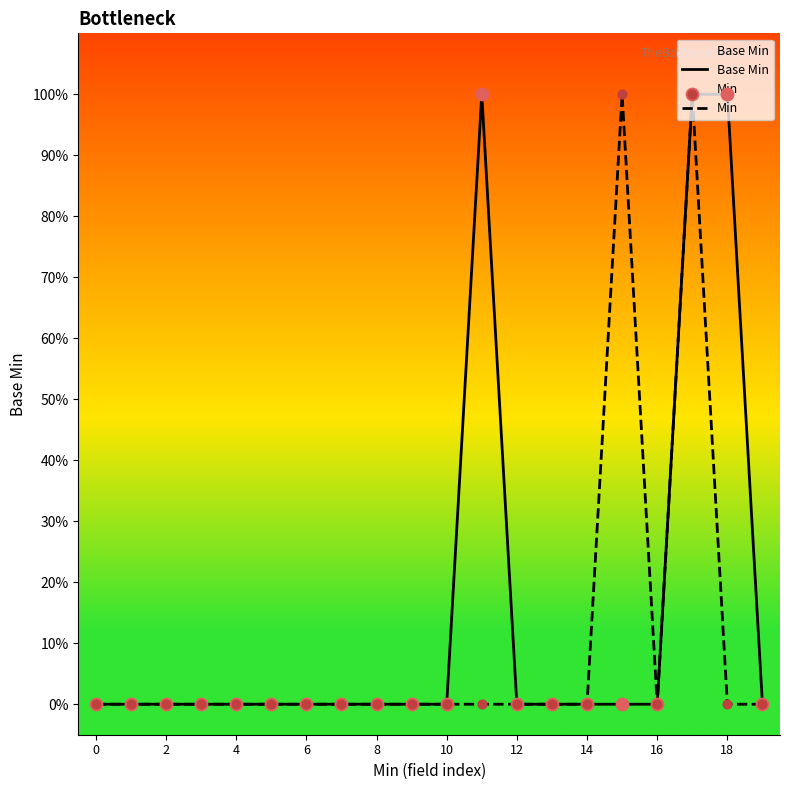

Is the value of Base Min at 8 greater than the value of Min at 2?

No